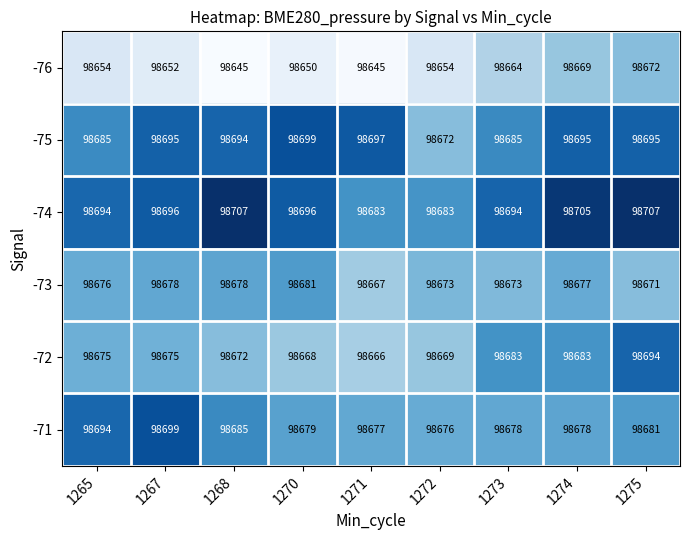

Is it true that -75 equals 30539 at 1275?

False